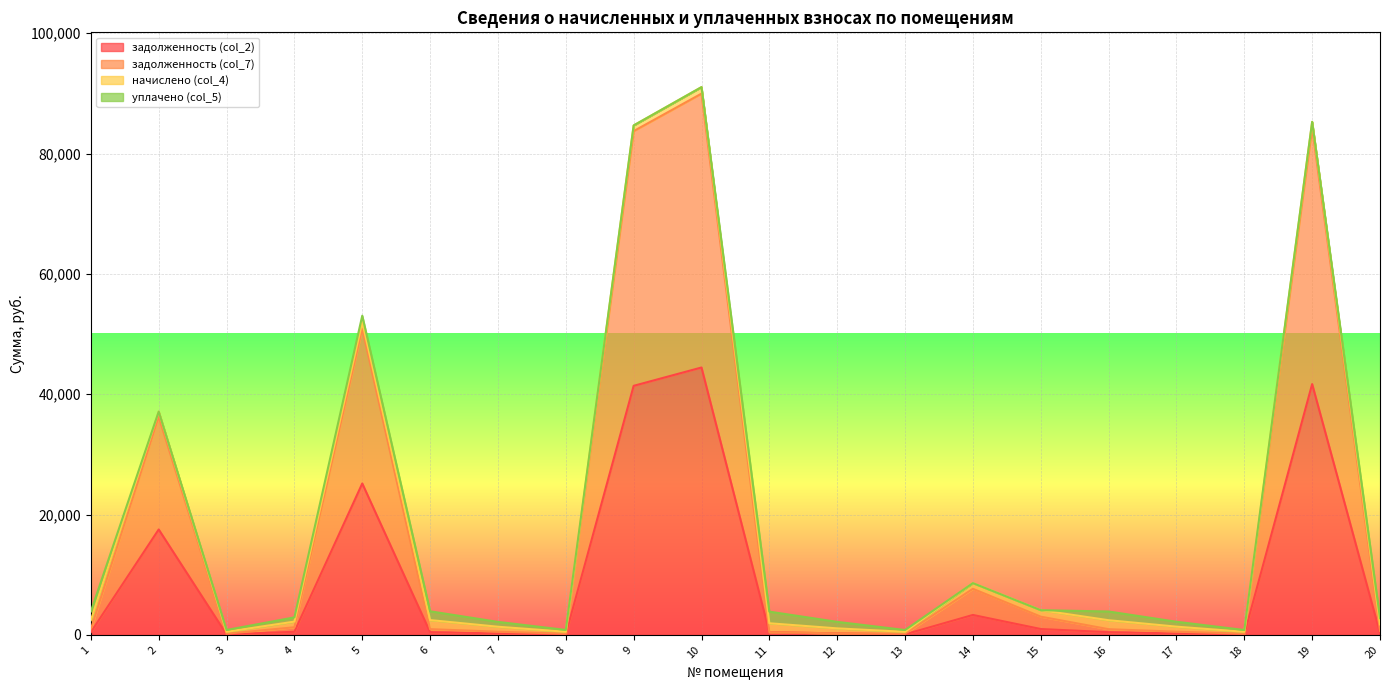

What is the difference between the highest and lowest values at 1?

497.7